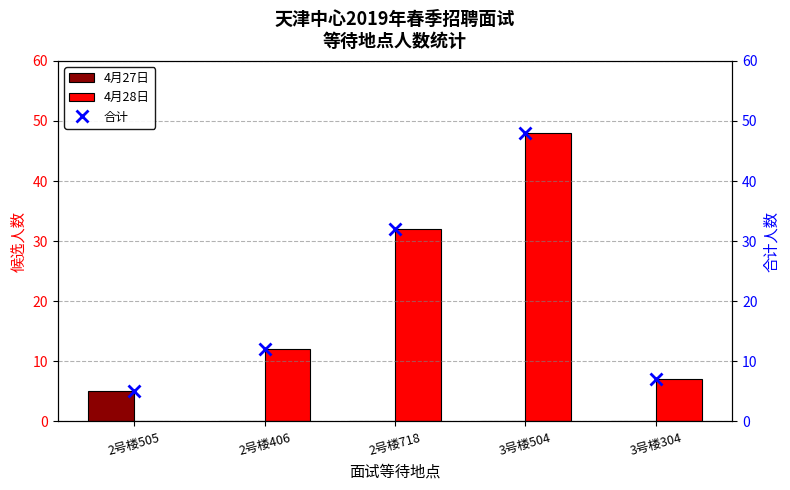

The value of 4月28日 at 3号楼304 is 7. True or false?

True